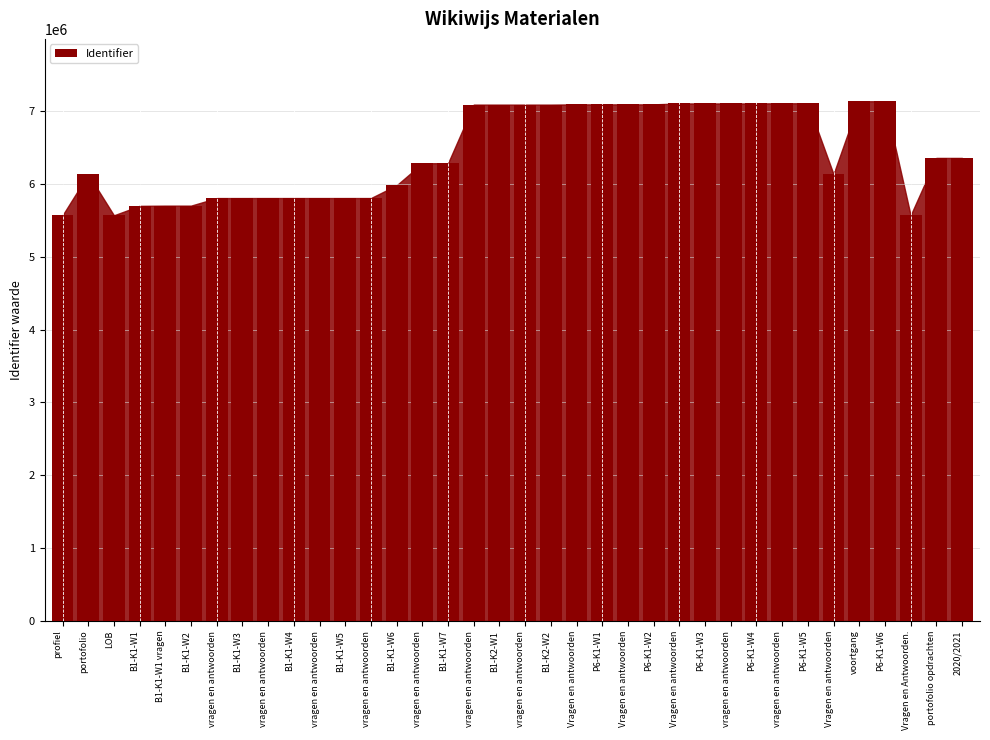

Rank the categories by value from lowest to highest.

profiel, LOB, Vragen en Antwoorden., B1-K1-W1, B1-K1-W1 vragen, B1-K1-W2, vragen en antwoorden, B1-K1-W3, vragen en antwoorden, B1-K1-W4, vragen en antwoorden, B1-K1-W5, vragen en antwoorden, B1-K1-W6, portofolio, Vragen en antwoorden, vragen en antwoorden, B1-K1-W7, portofolio opdrachten, 2020/2021, vragen en antwoorden, B1-K2-W1, vragen en antwoorden, B1-K2-W2, Vragen en antwoorden, P6-K1-W1, Vragen en antwoorden, P6-K1-W2, Vragen en antwoorden, P6-K1-W3, vragen en antwoorden, P6-K1-W4, vragen en antwoorden, P6-K1-W5, voortgang, P6-K1-W6